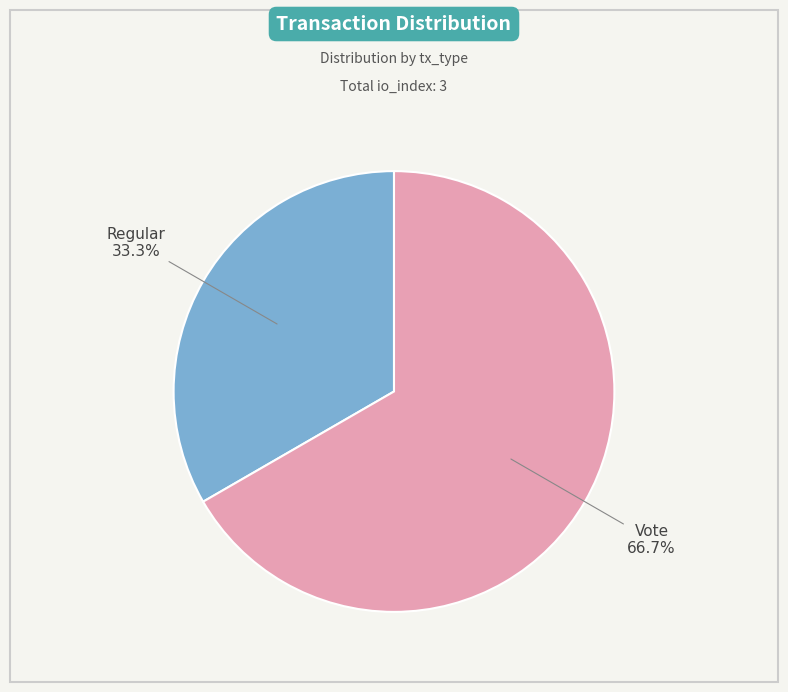

How much of the chart is everything except Regular?

66.7%